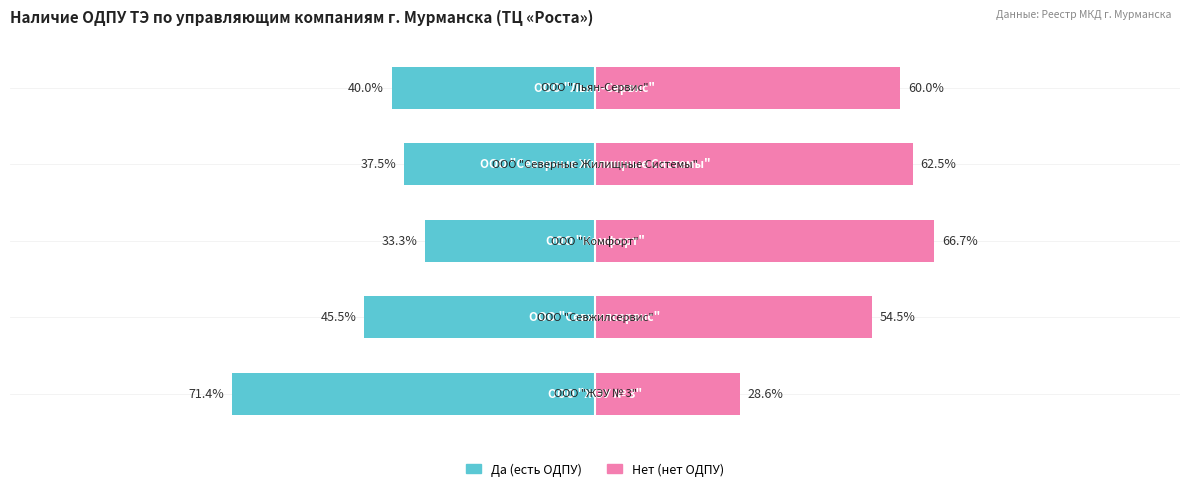

What position from the right is ООО "Комфорт"?

3